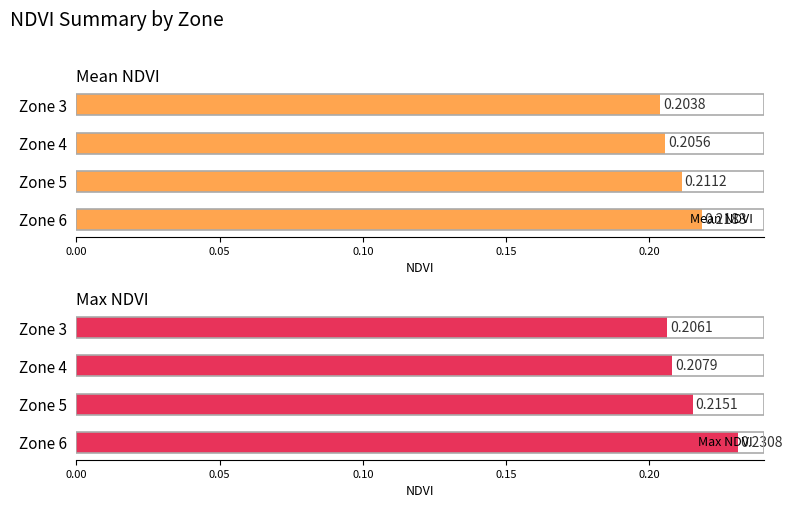

What is the value of the Mean NDVI bar at the 2nd from the left?

0.2